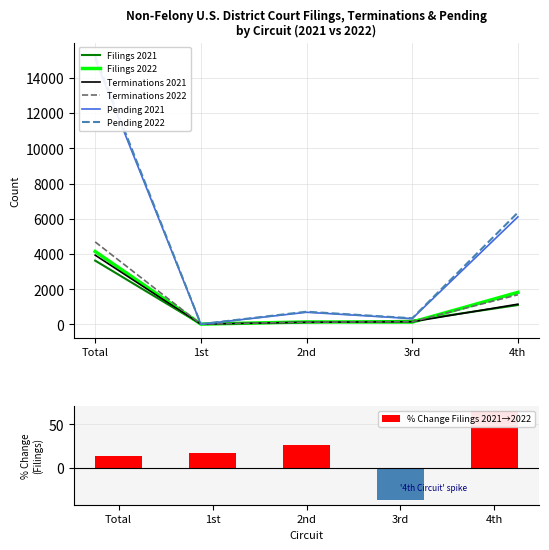

At which label does Filings 2021 reach its peak?

Total